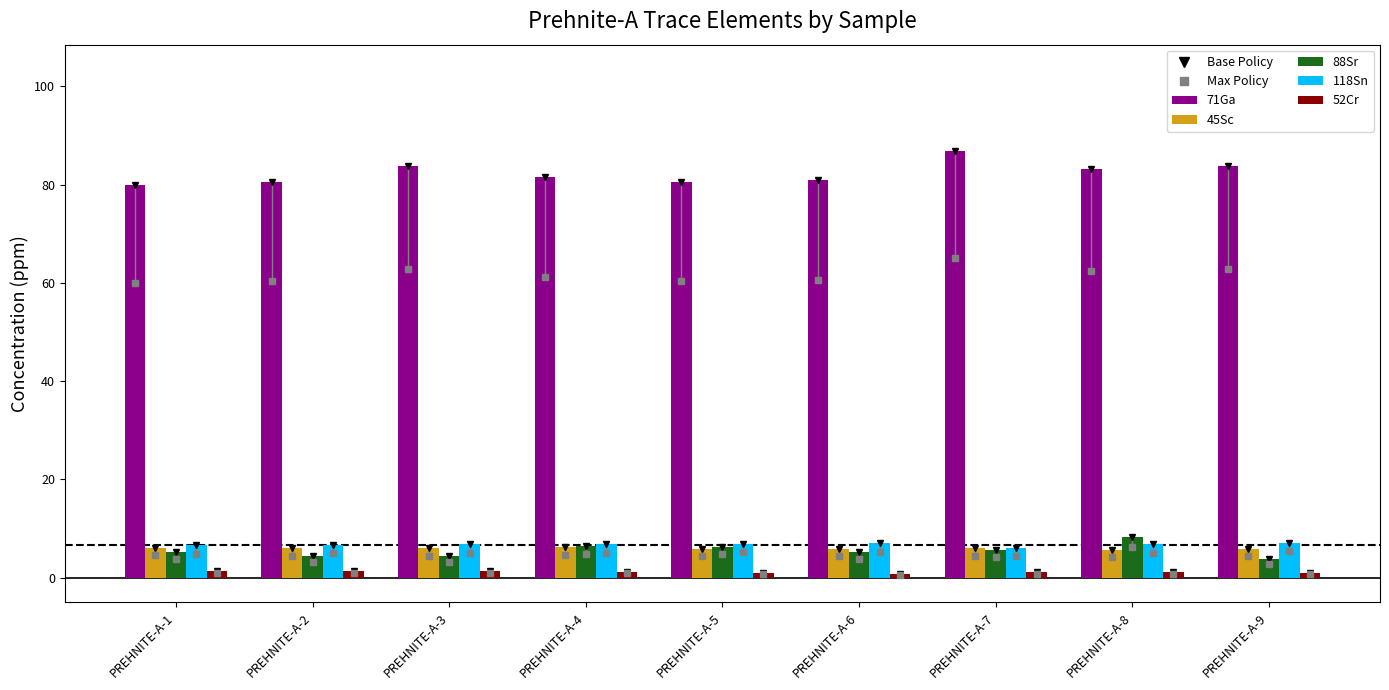

What is the maximum value shown in the chart?

86.8